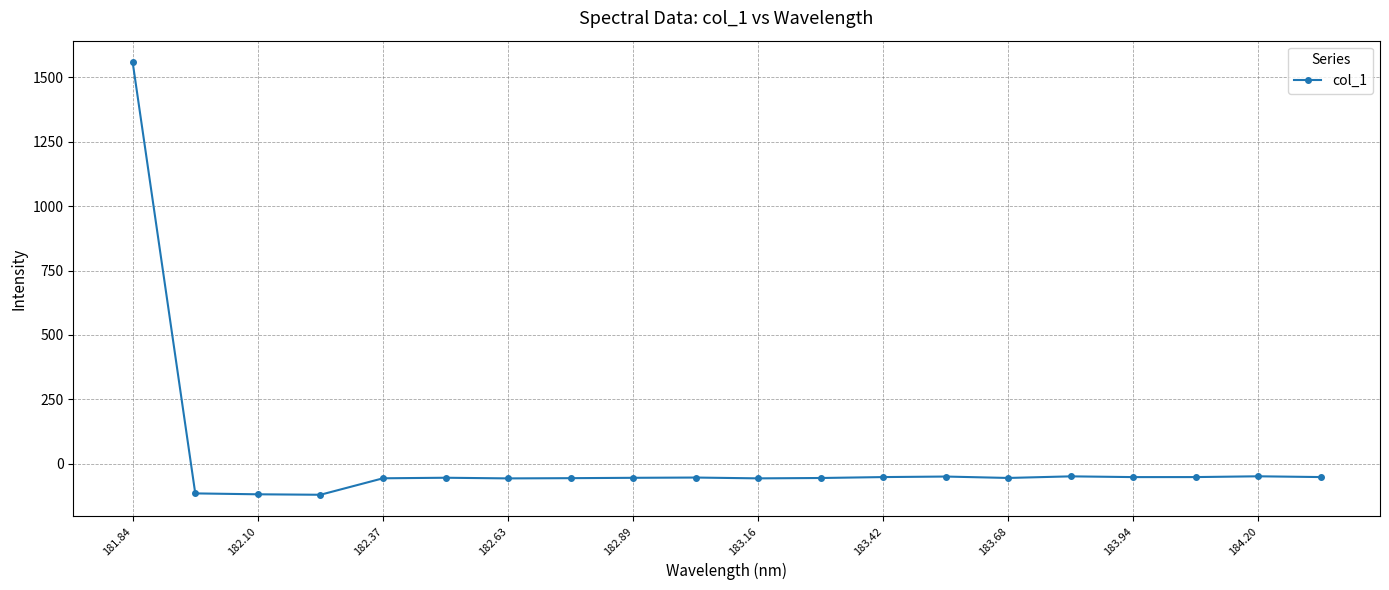

What is the value of the 12th point from the left?

-54.8